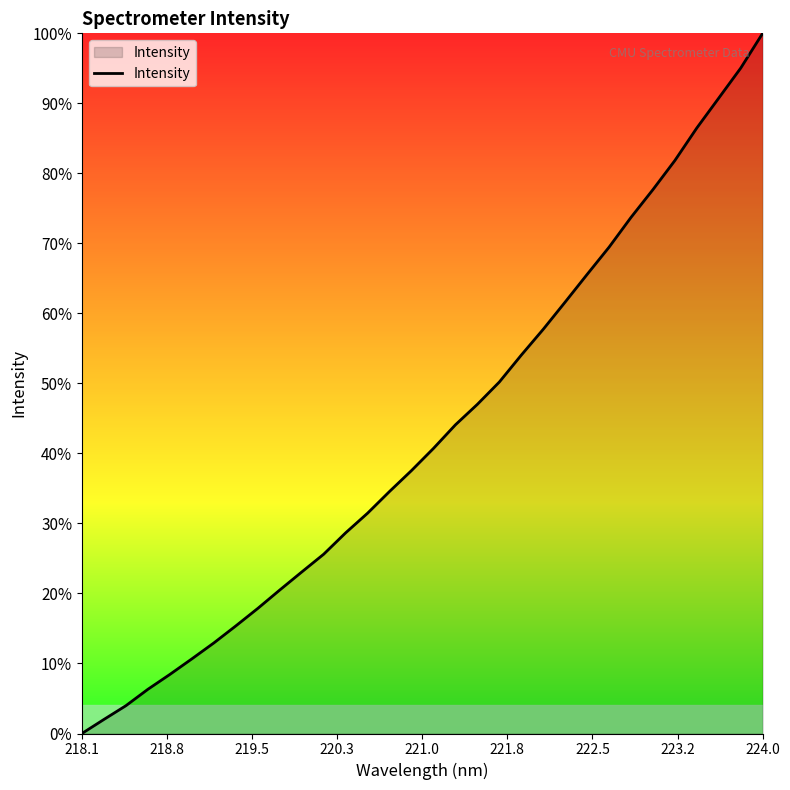

How many categories are shown in the chart?

32